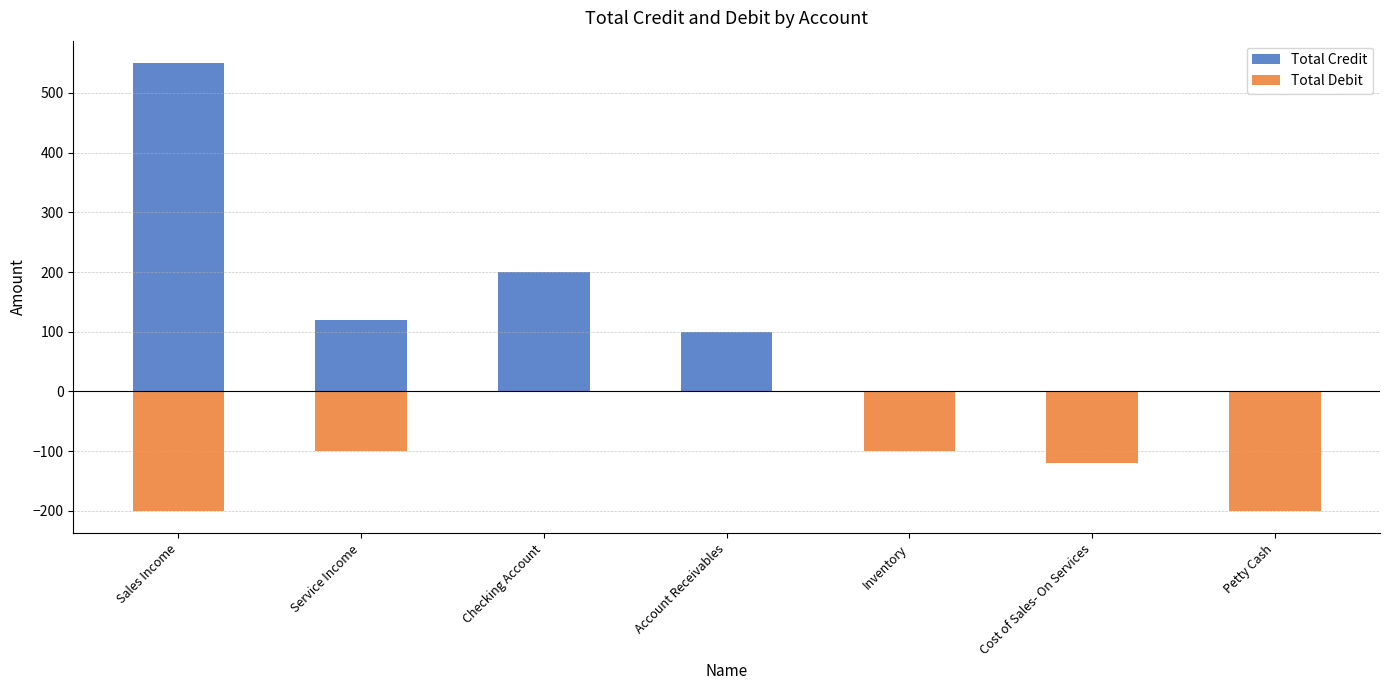

Which series has the widest spread of values?

Total Credit